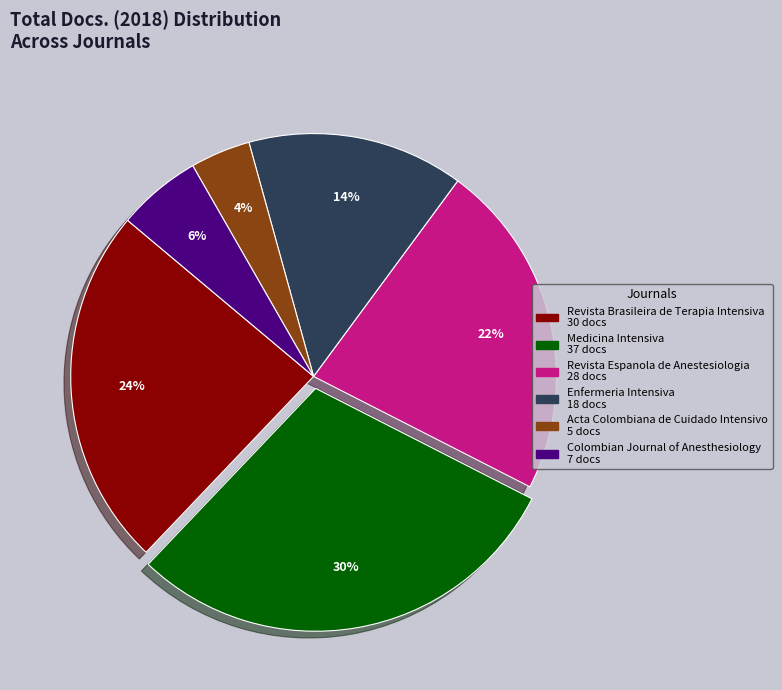

Rank the categories by value from lowest to highest.

Acta Colombiana de Cuidado Intensivo, Colombian Journal of Anesthesiology, Enfermeria Intensiva, Revista Espanola de Anestesiologia, Revista Brasileira de Terapia Intensiva, Medicina Intensiva